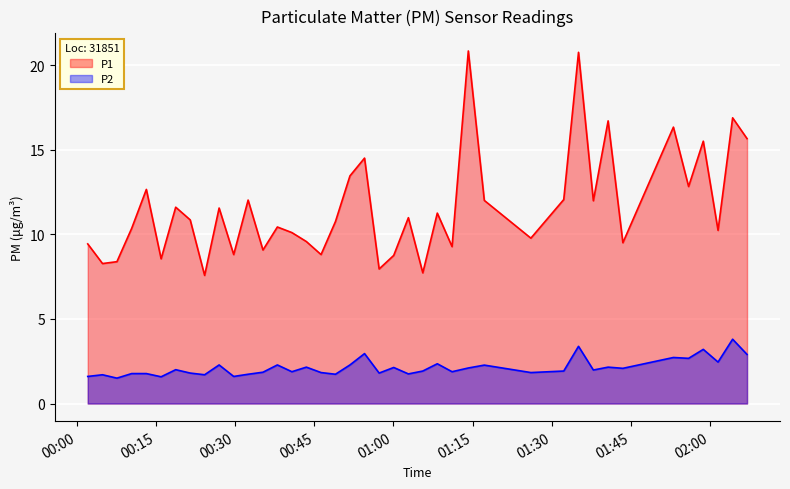

List the series in order of their overall mean, lowest first.

P2, P1